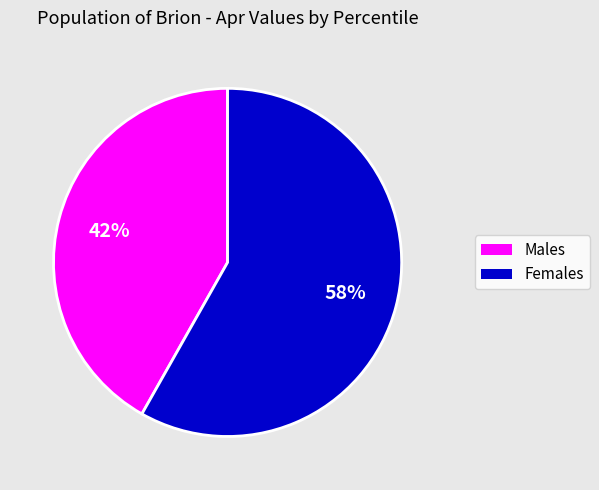

Does any single category account for the majority?

Yes